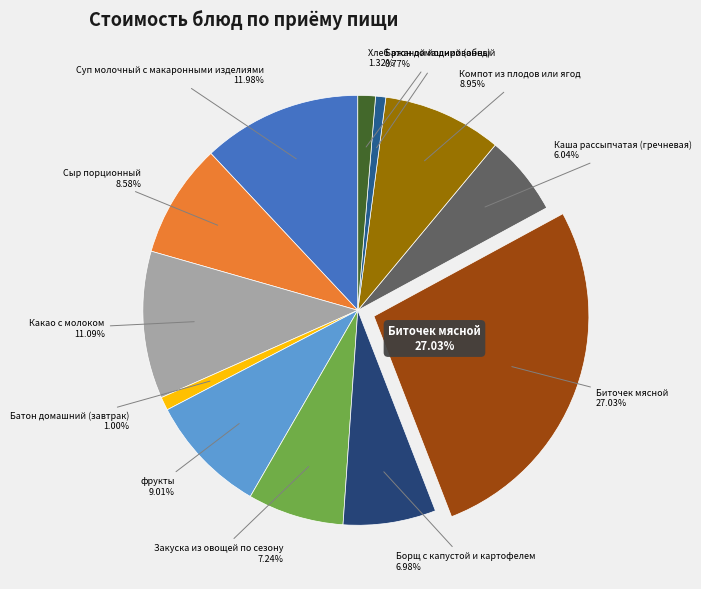

To the nearest percent, what is the difference between the Биточек мясной and Какао с молоком slice percentages?

16%